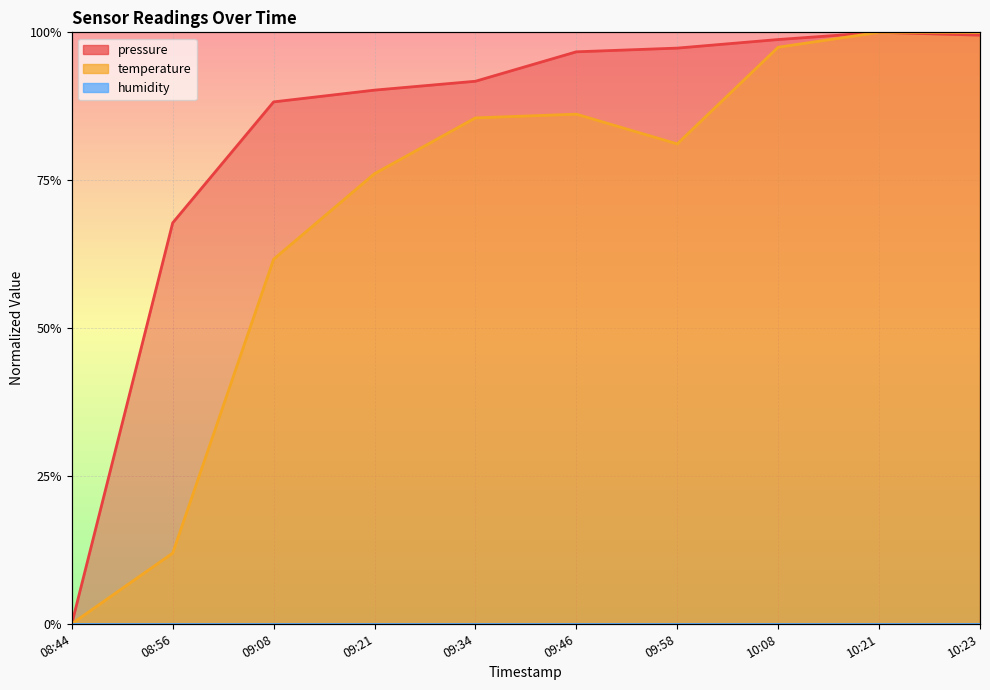

What is the difference between the highest and lowest values at 09:58?

0.2